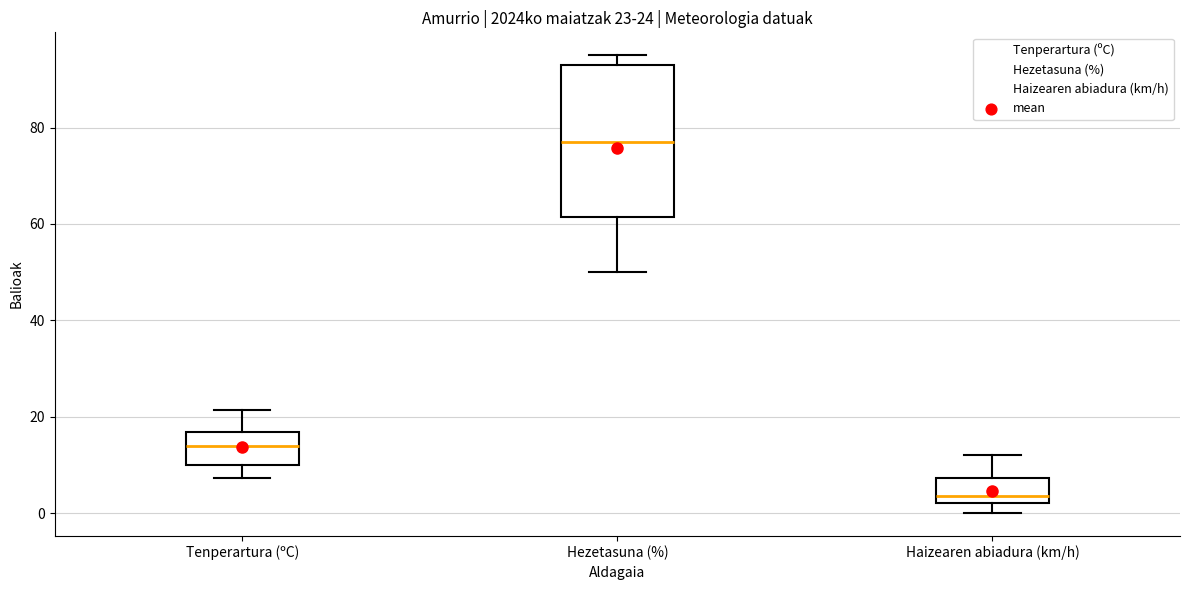

Comparing the boxes themselves (not the whiskers), which one is the tallest?

Hezetasuna (%)